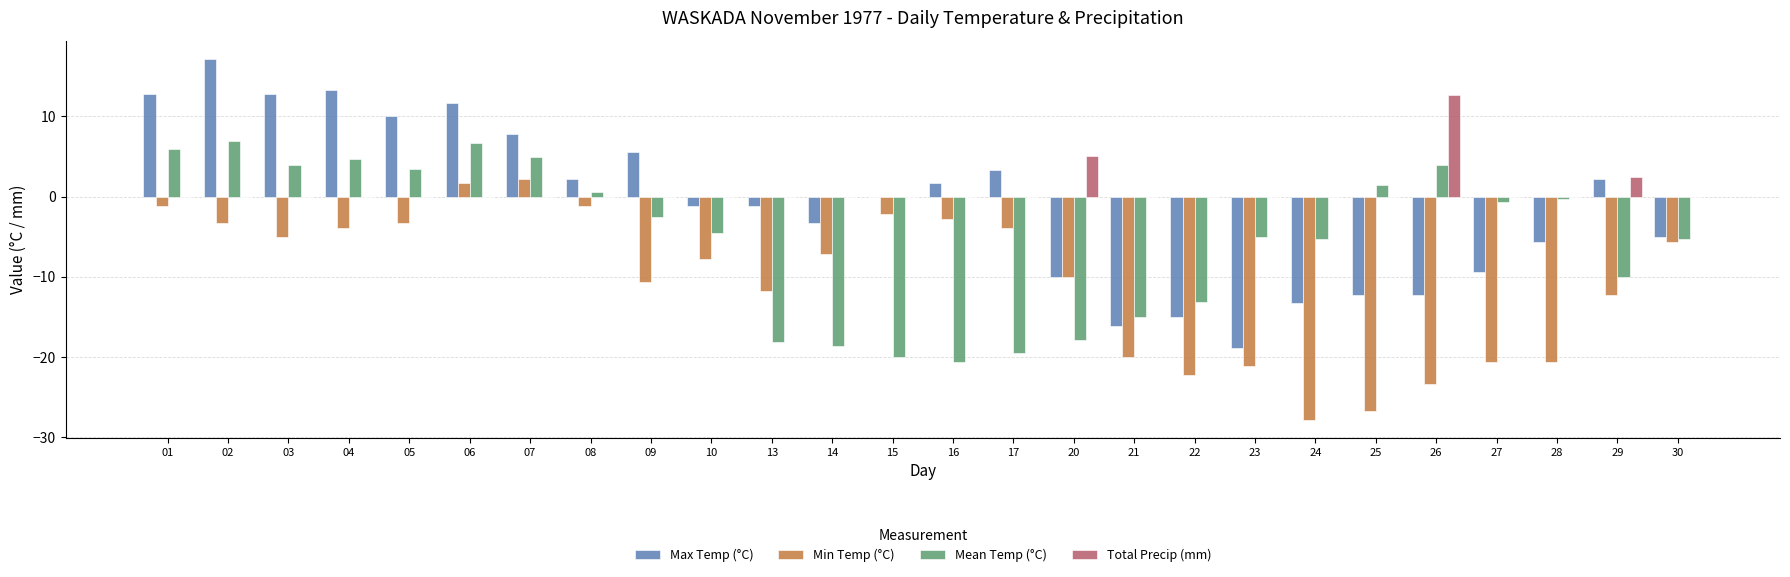

What is the spread (max minus min) of values at 30?

5.6